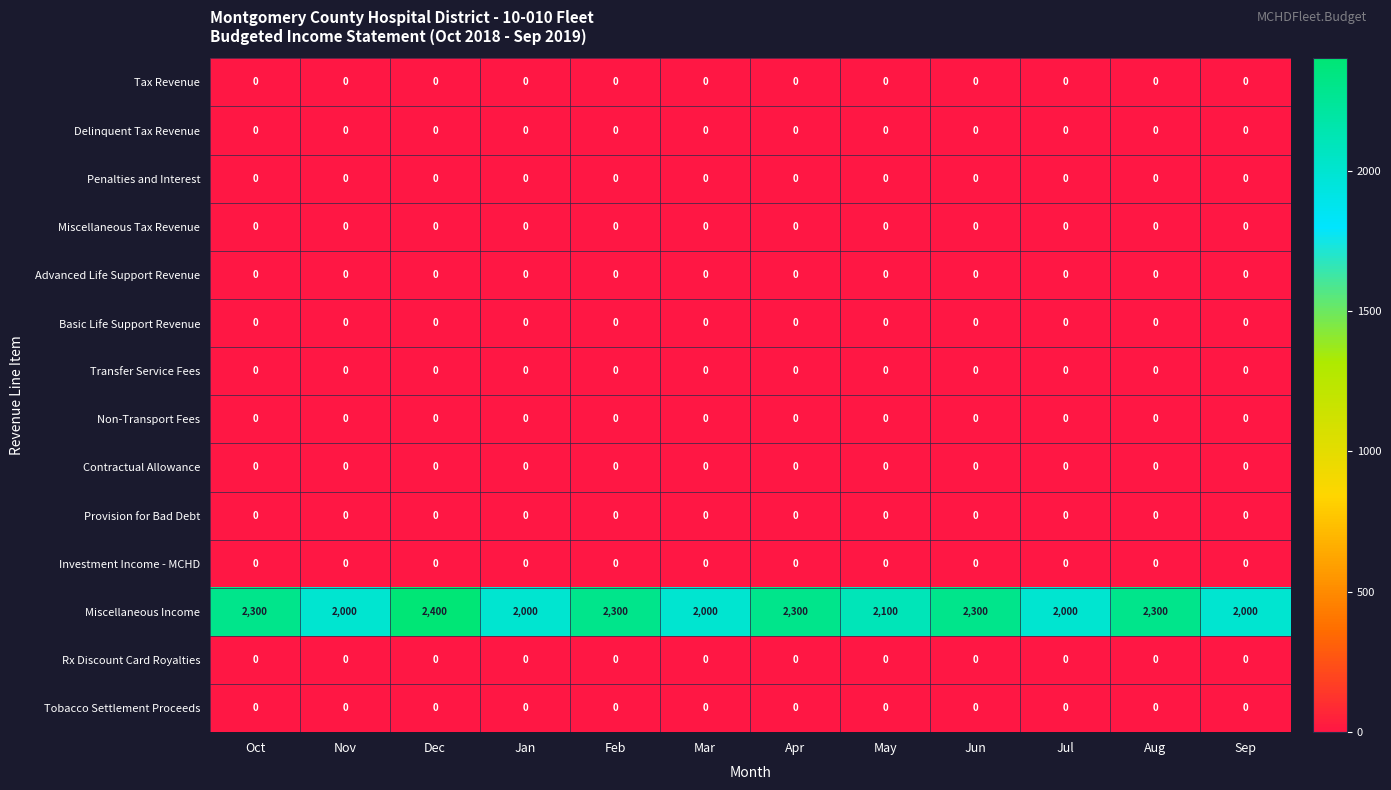

The Rx Discount Card Royalties series shows 0 at Aug. True or false?

True